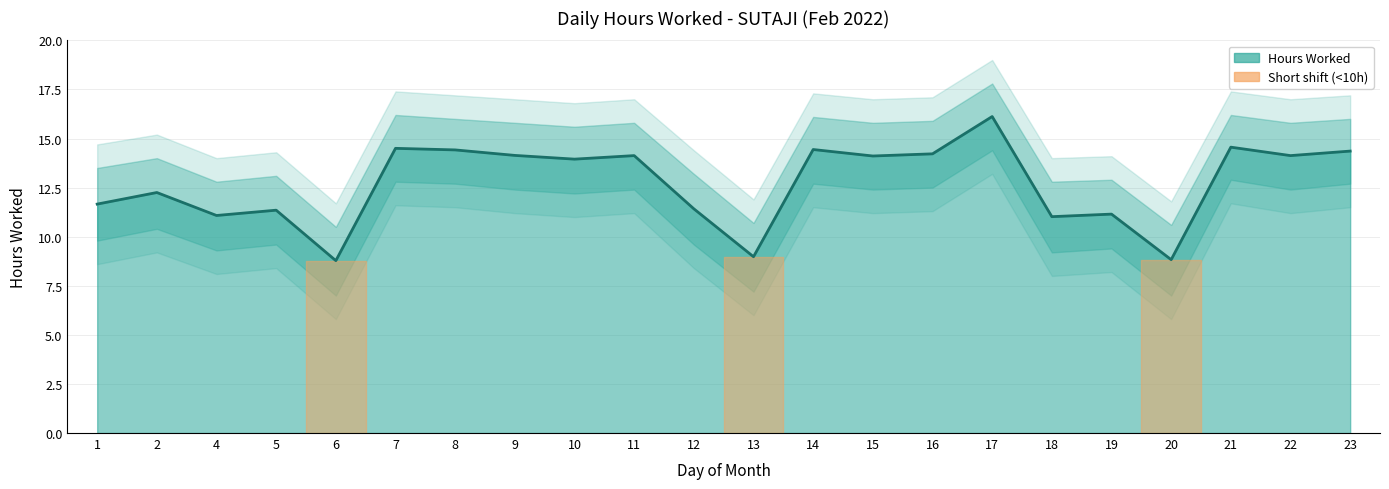

How many lines are shown in the chart?

1